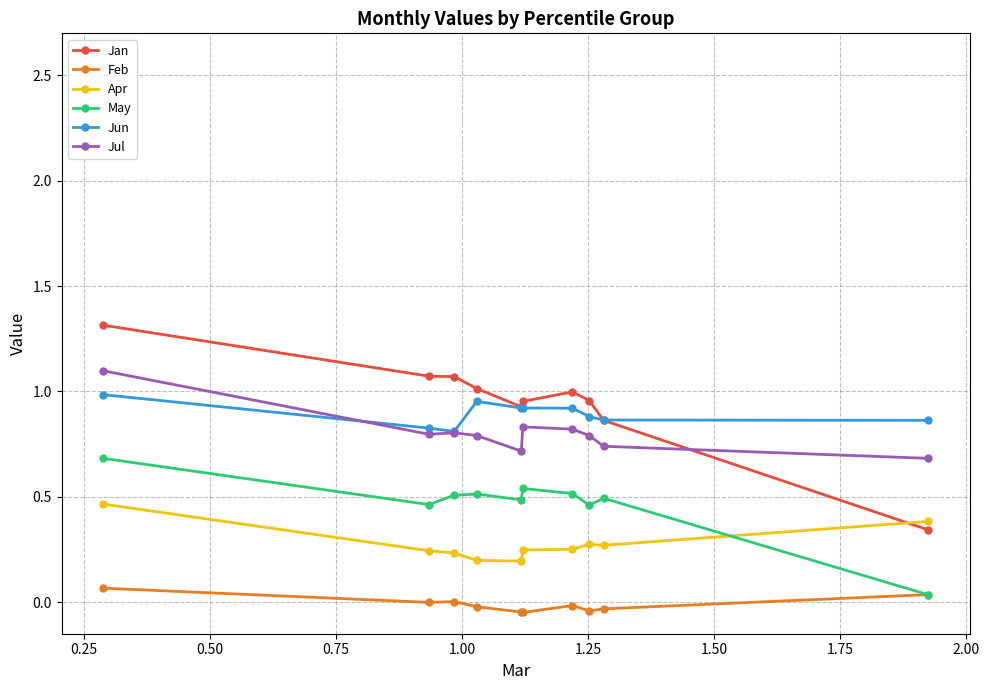

What is the greatest value displayed?

1.3